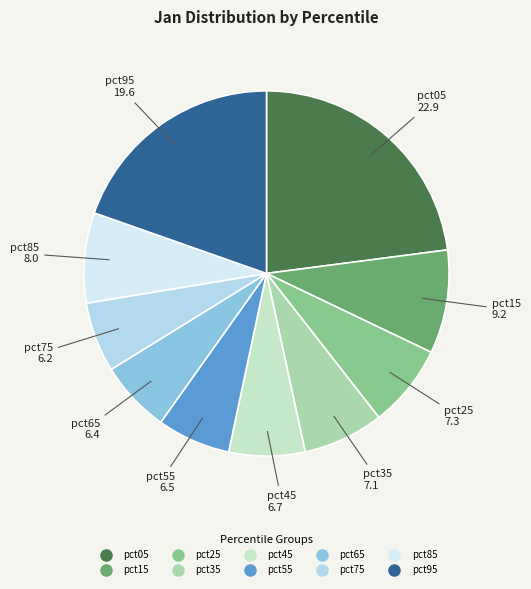

Does pct25 account for over 50% of the chart?

No